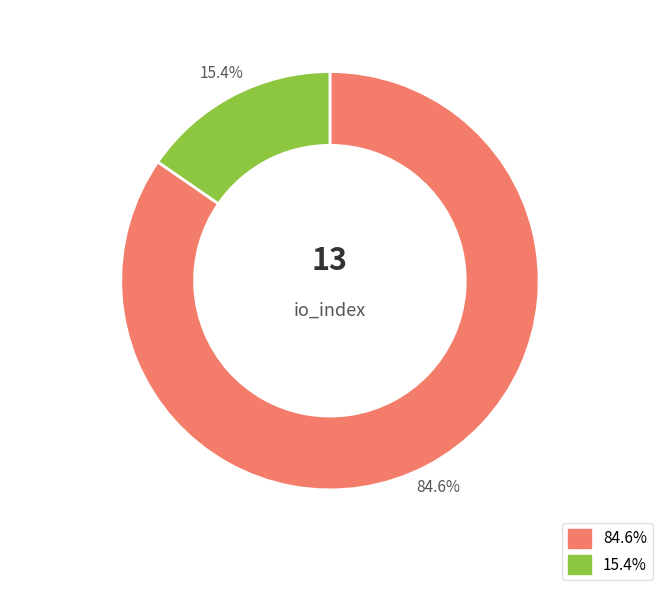

Is it true that io_index=11 is 85% of the pie?

True